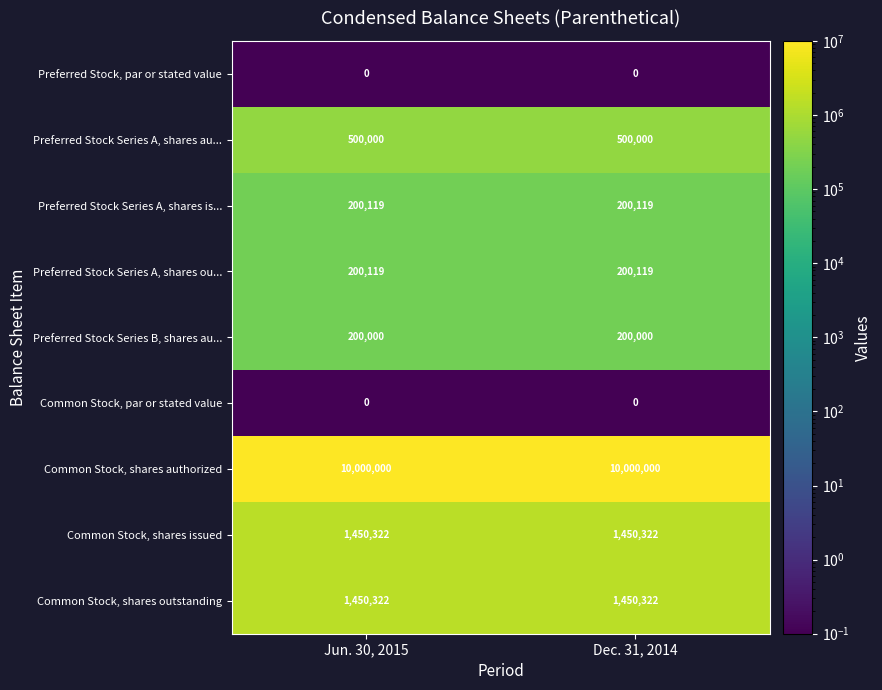

Which series has the largest total across all categories?

Common Stock, shares authorized